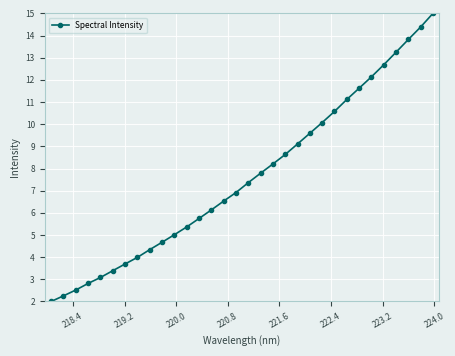

What is the greatest value displayed?

15.0